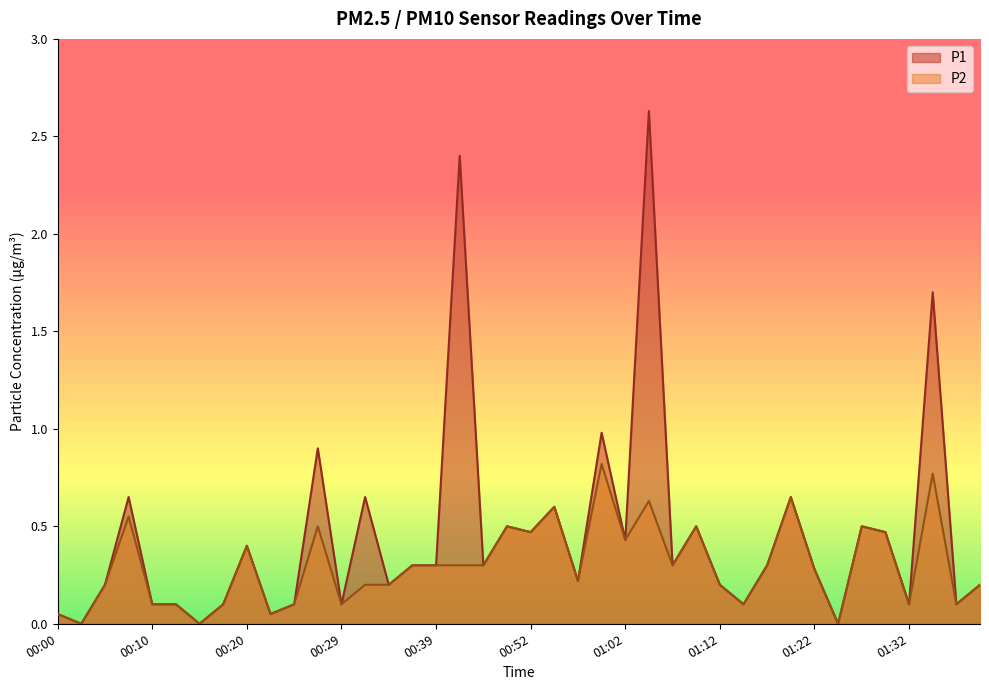

Rank the series by their average value, from lowest to highest.

P2, P1